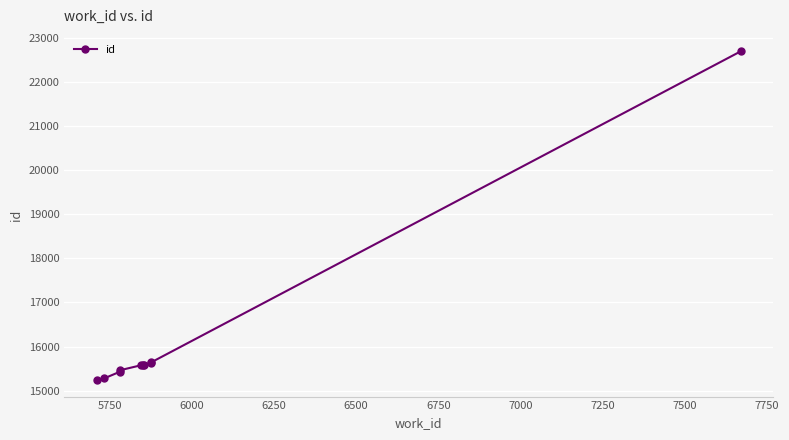

Between 6000 and 5750, which is larger?

6000